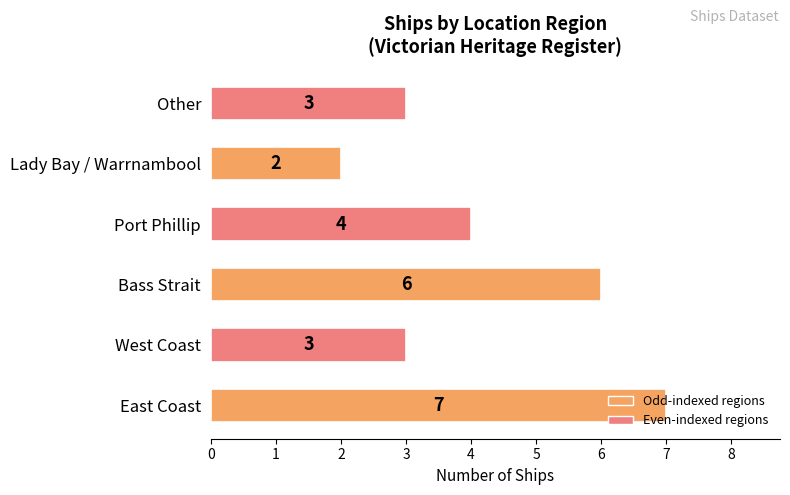

Which has a higher value, Bass Strait or East Coast?

East Coast